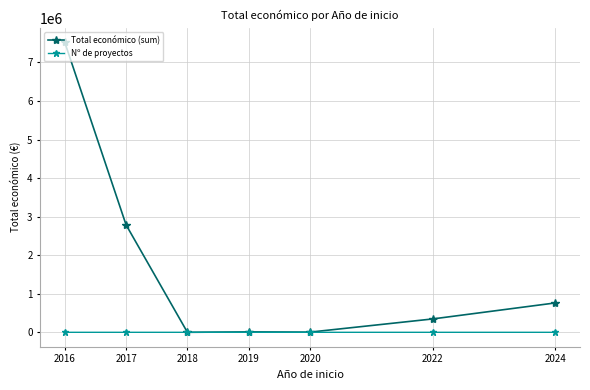

The Nº de proyectos series shows 5.0 at 2017. True or false?

True